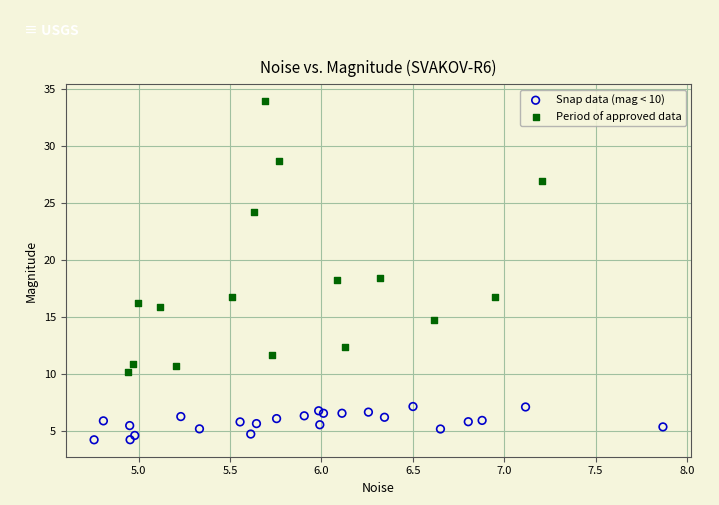

Which series has the largest Y range (max minus min)?

Period of approved data